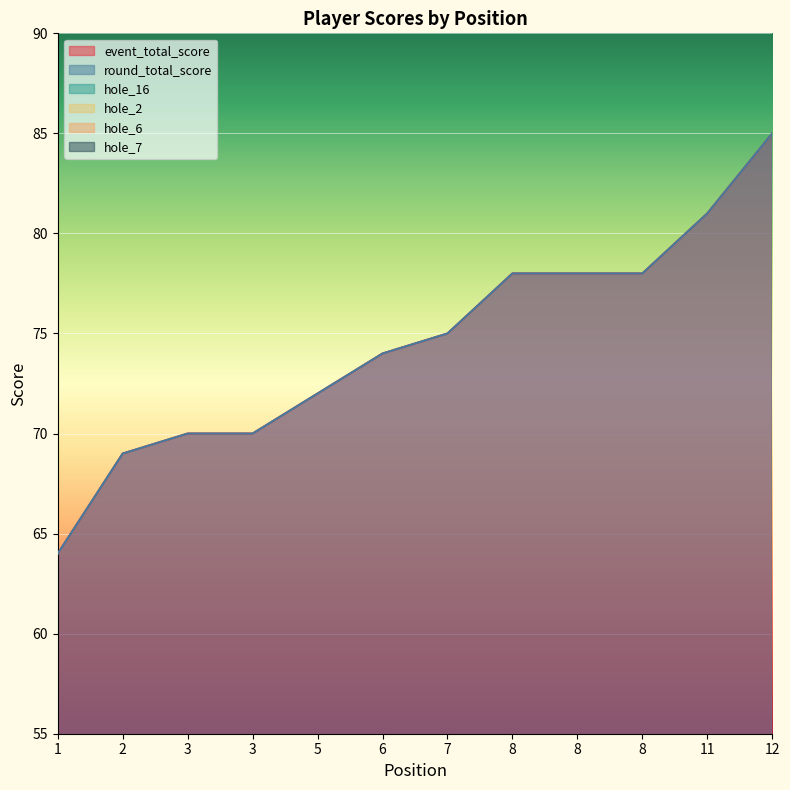

What is the sum of all round_total_score values?

894